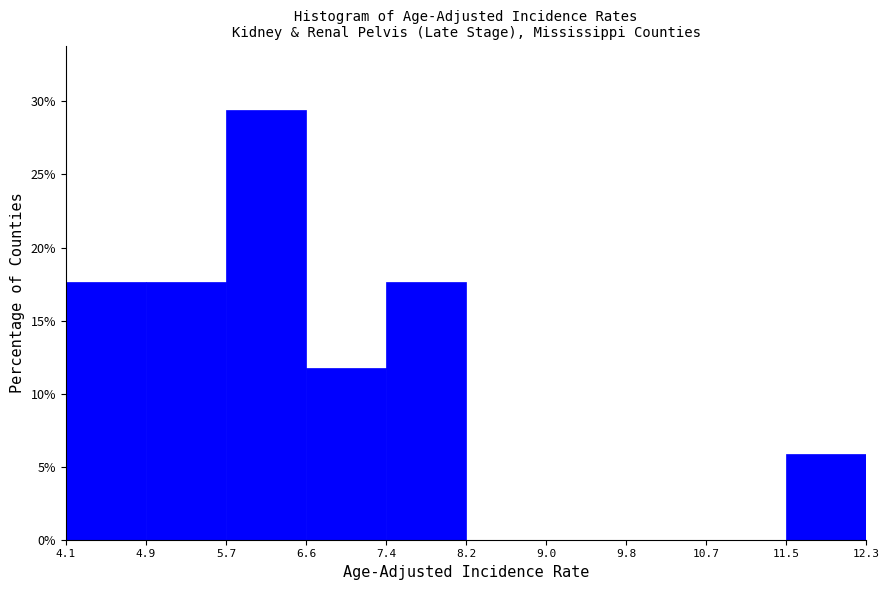

Which range on the x-axis has the tallest bar?

5.7 to 6.6